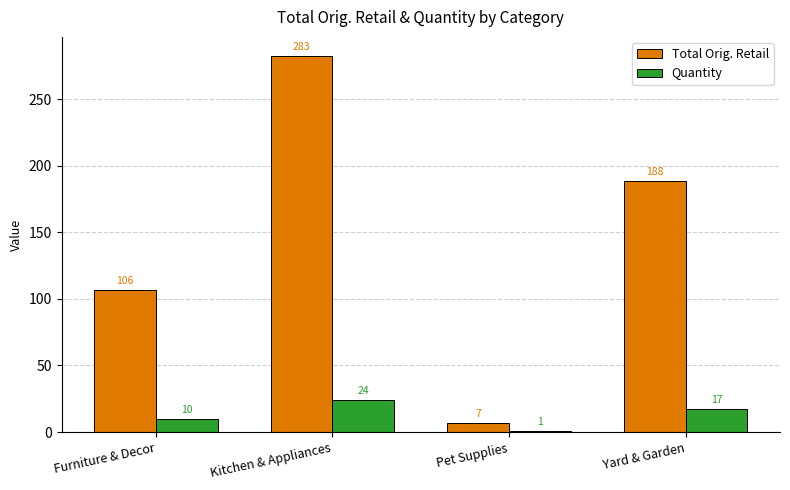

What is the minimum value for Total Orig. Retail?

7.0